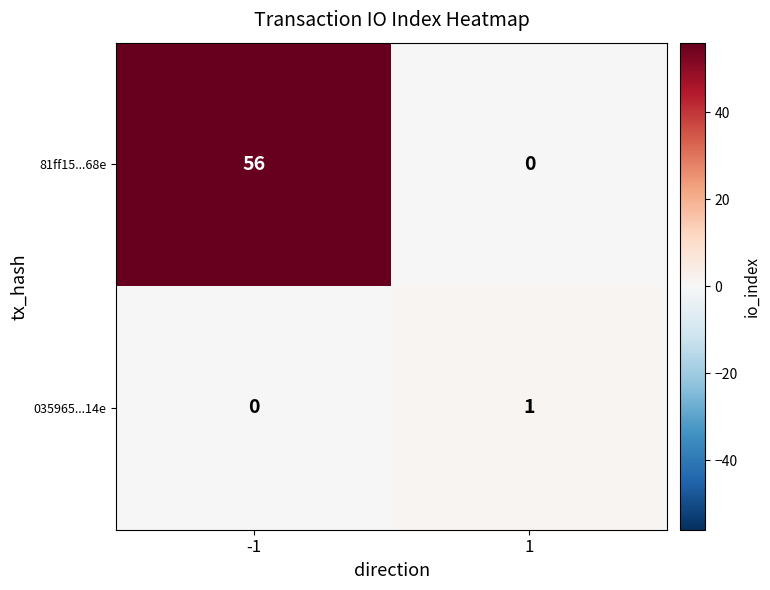

What is the greatest value displayed?

56